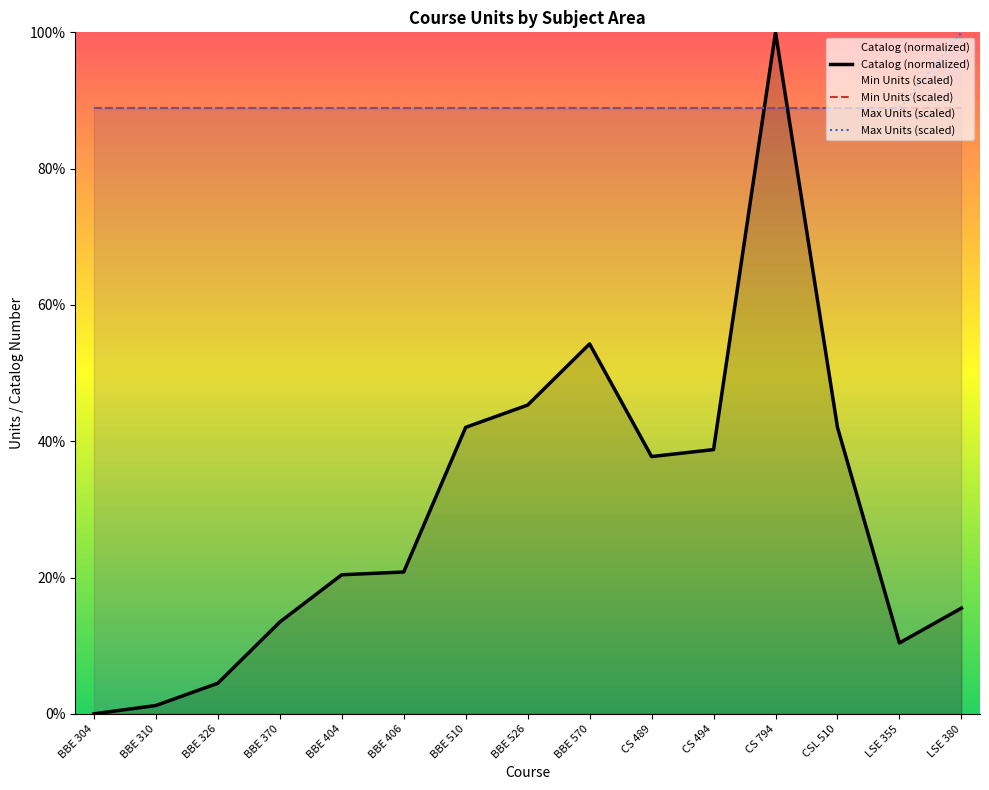

What are all the series names shown in the legend?

Catalog (normalized), Min Units (scaled), Max Units (scaled)